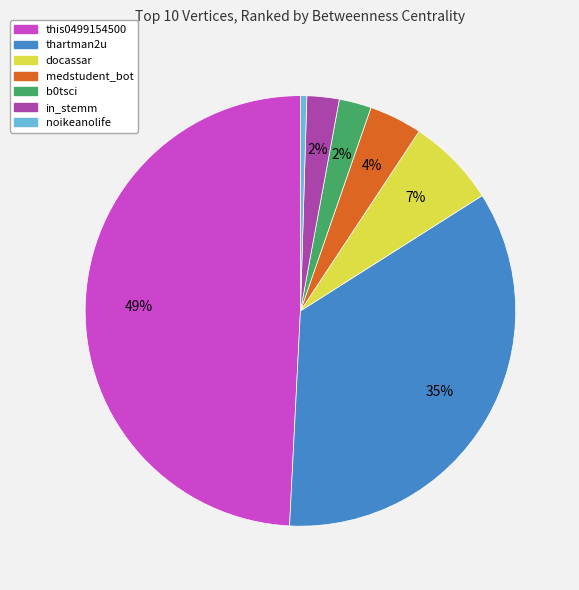

Count the number of slices in the pie.

7